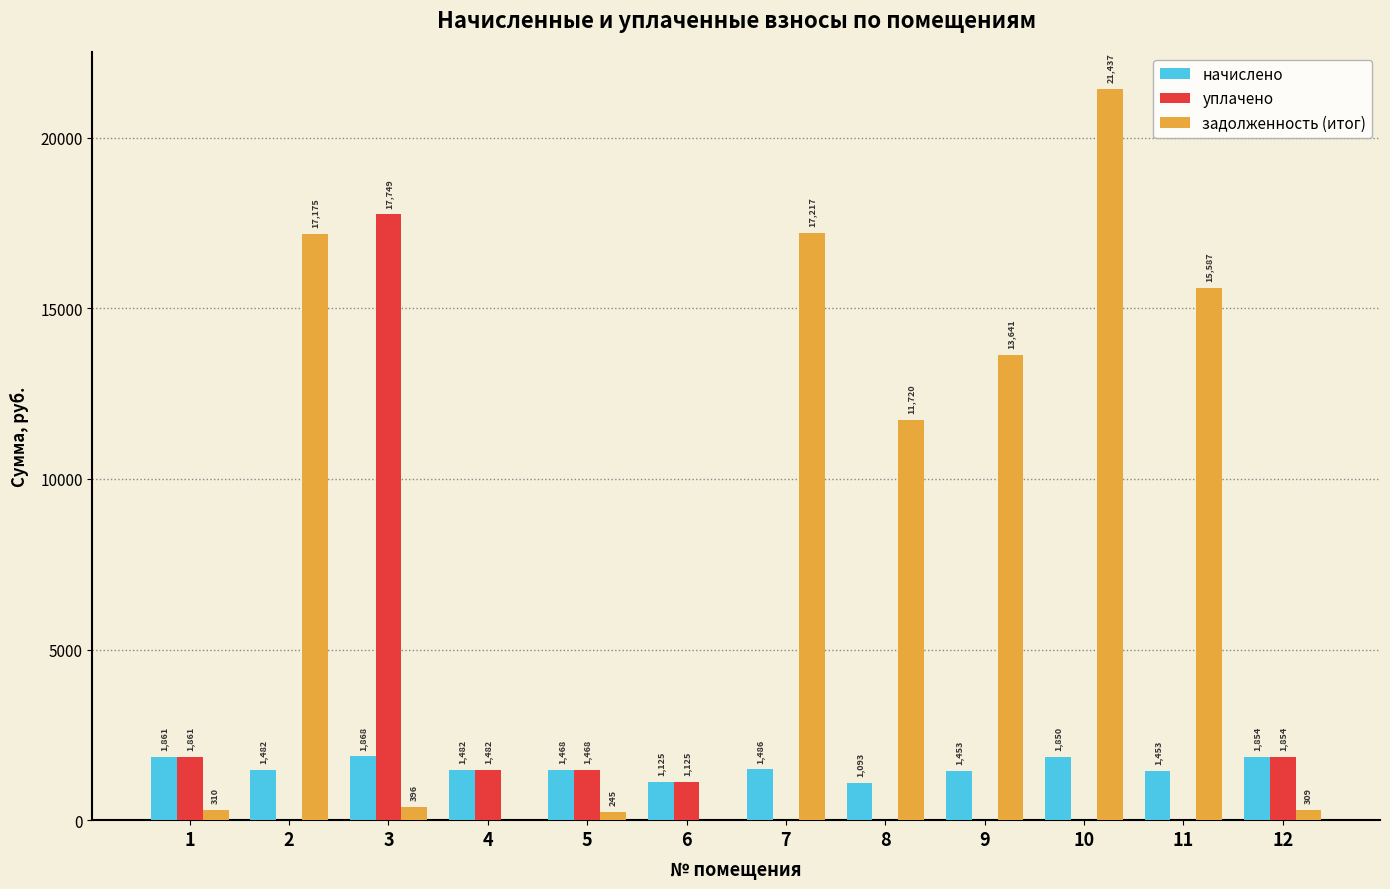

Which series has the largest total across all categories?

задолженность (итог)